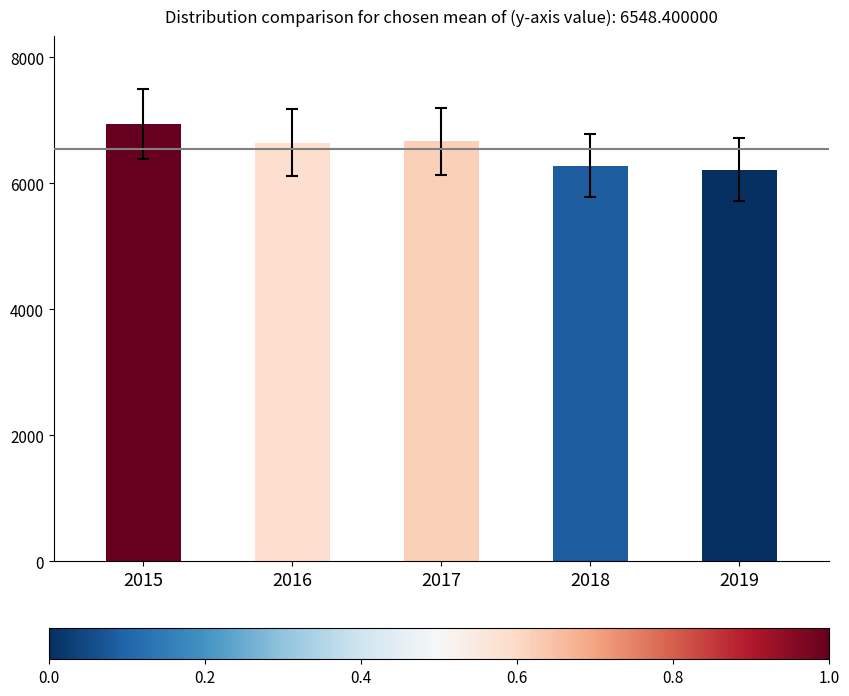

The value at 2018 is 6277. True or false?

True